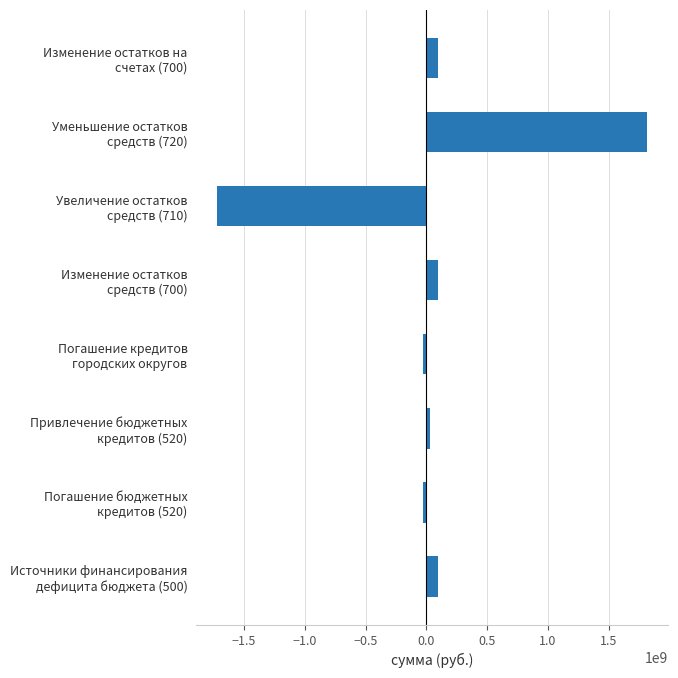

What is the maximum value shown in the chart?

1813997920.1